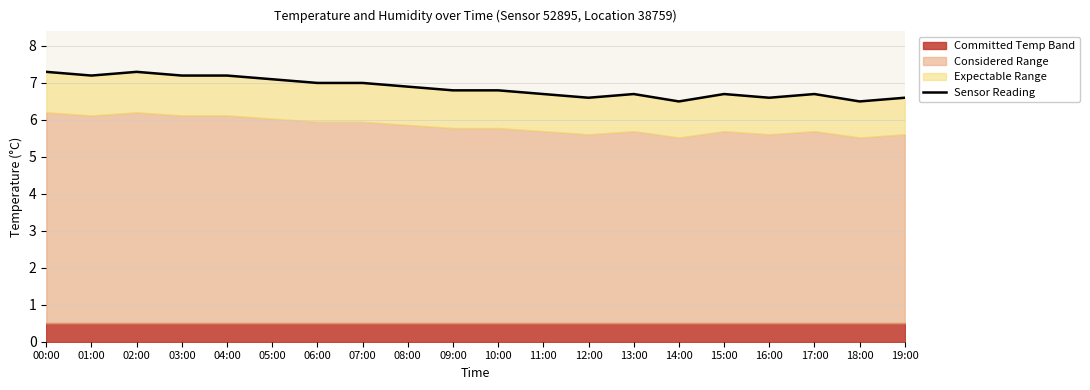

At which label is the value closest to 6?

14:00